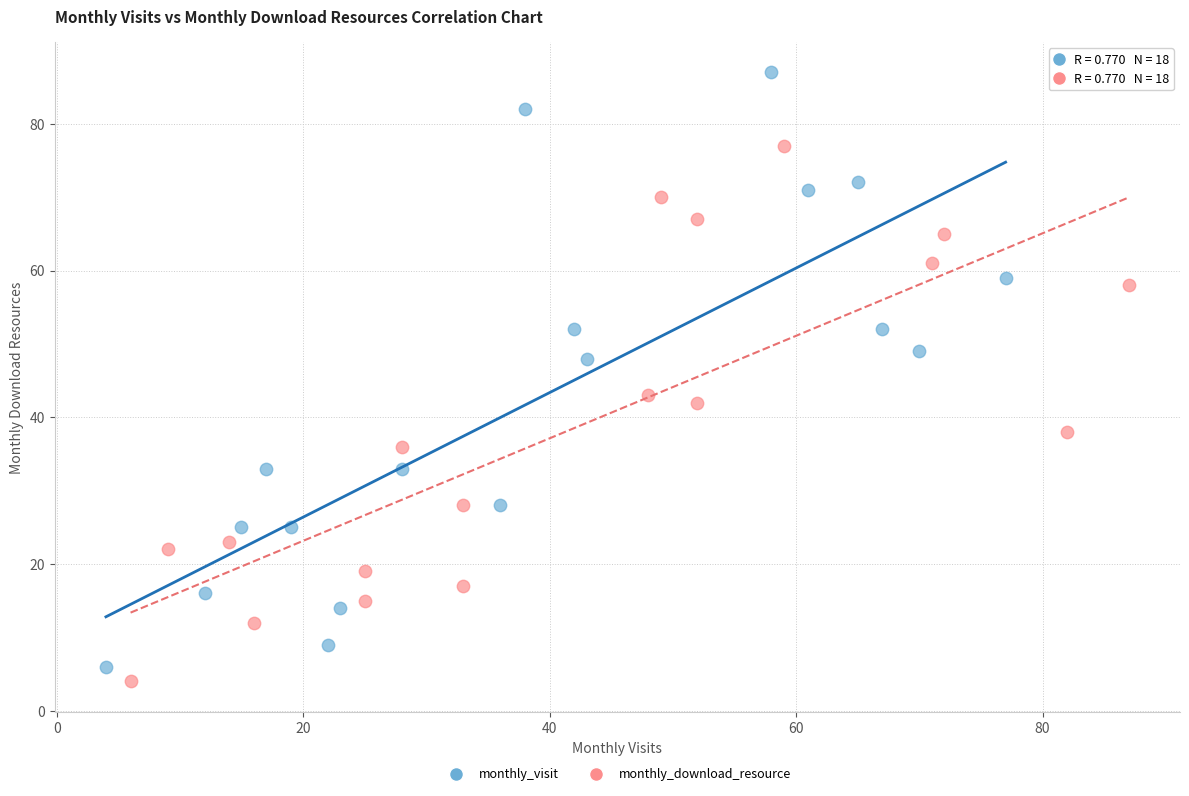

What are all the series names shown in the legend?

monthly_visit, monthly_download_resource